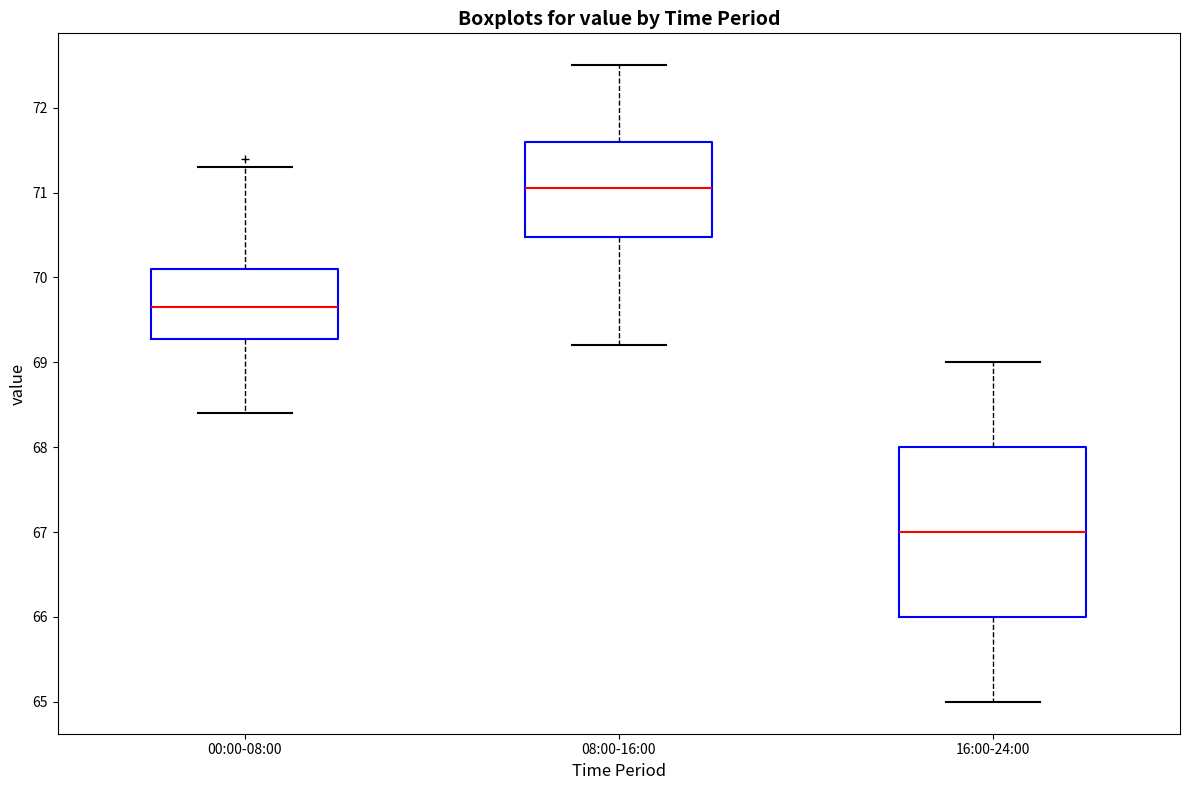

Reading left to right, transcribe this box plot: for each box, give where its median line is, the range the box spans, and where its two whiskers end, as read against the y-axis. The values are not printed on the chart, so give them approximately, as read against the axis.

00:00-08:00: median 69.7, box 69.3 to 70.1, whiskers 68.4 to 71.3
08:00-16:00: median 71.1, box 70.5 to 71.6, whiskers 69.2 to 72.5
16:00-24:00: median 67.0, box 66.0 to 68.0, whiskers 65.0 to 69.0